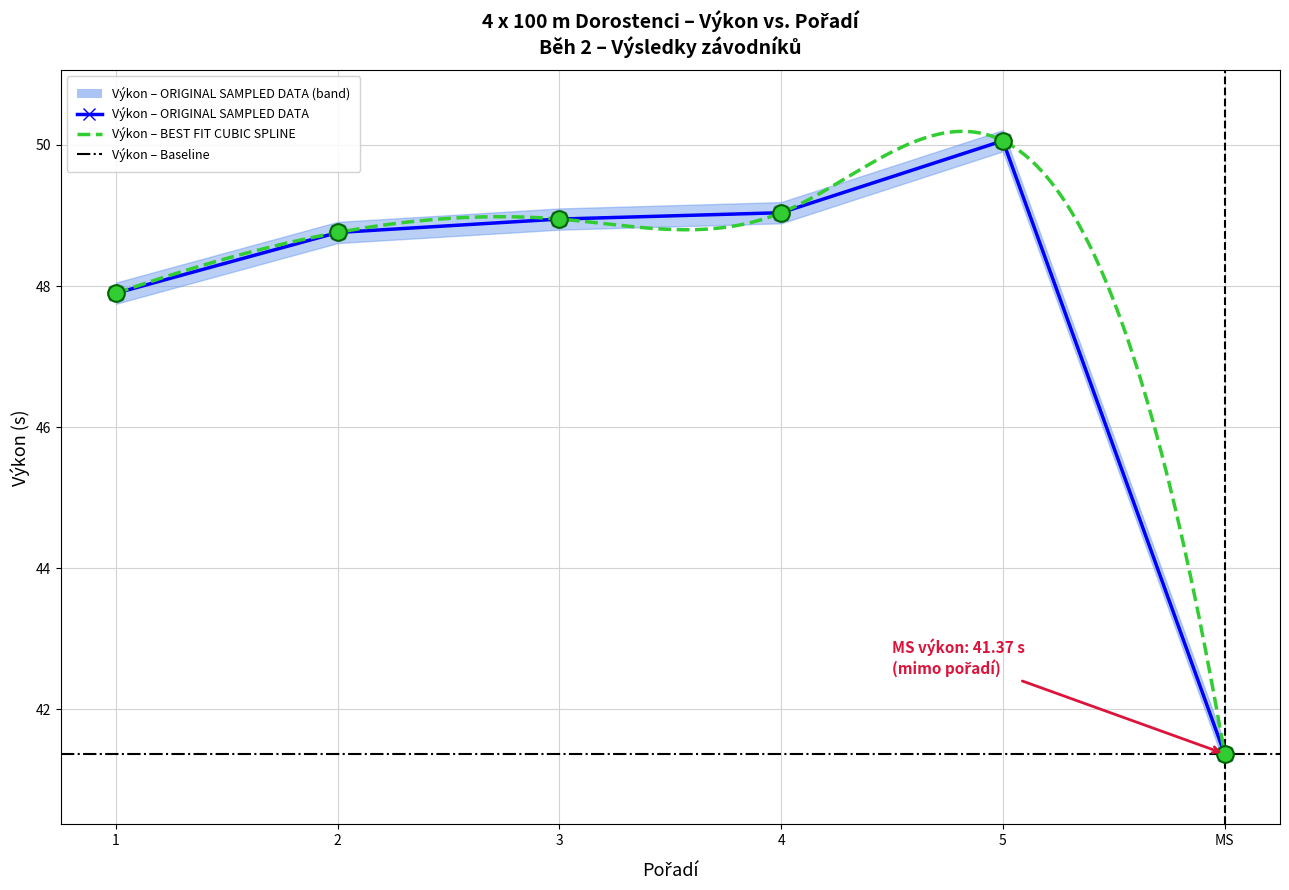

What is the value of the 6th point from the left?

41.4